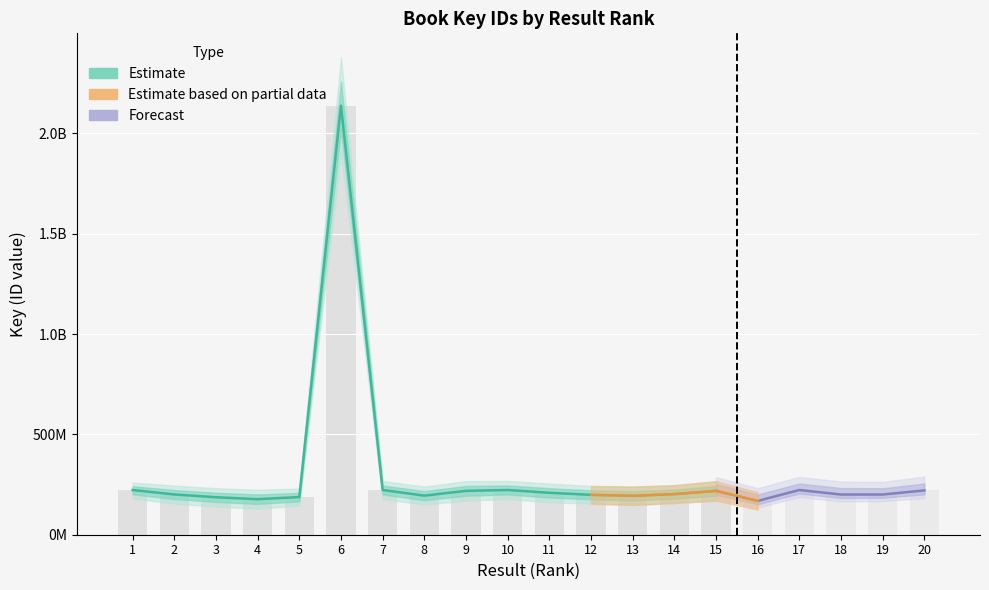

Reading left to right, what are all the values shown in this chart?

222963021	200623714	186843677	177046023	187726116	2138646352	222959276	194774145	218659400	222962771	208959196	198788666	193913888	202330038	218660167	168408999	222963067	200296017	200337485	220952372